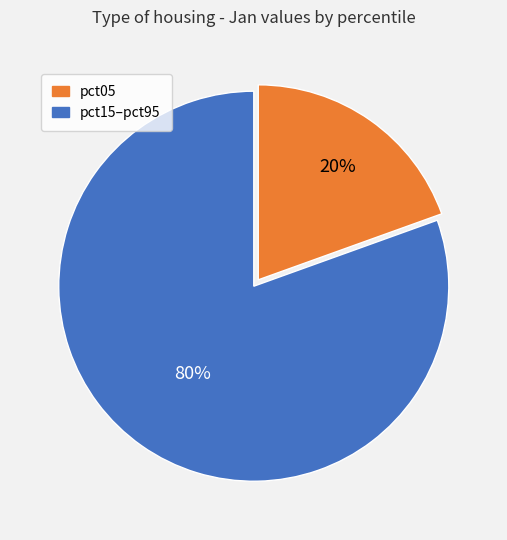

To the nearest percent, what is the average slice percentage?

50%